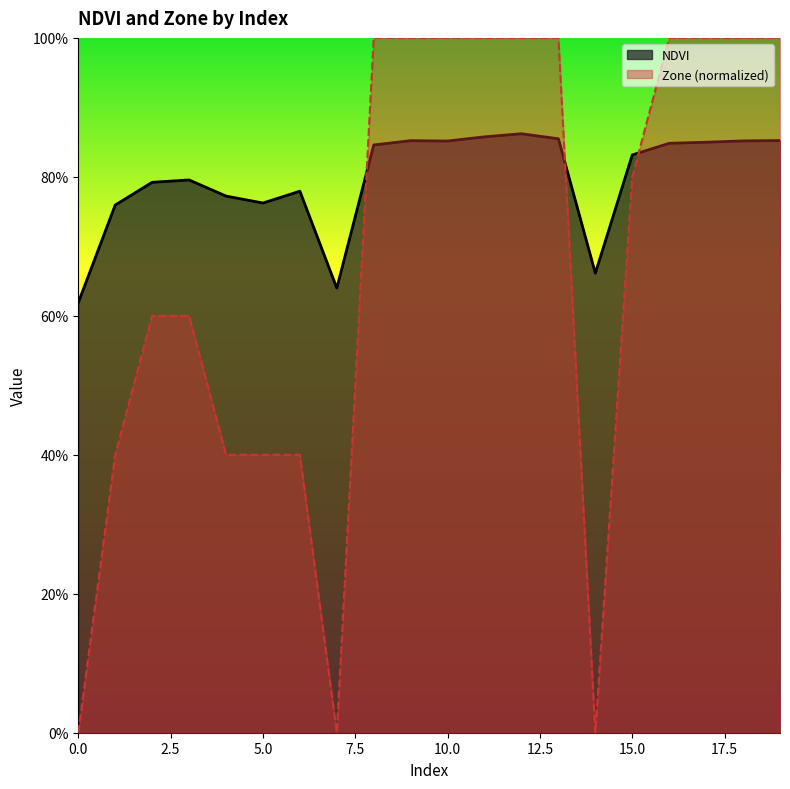

Between 18 and 19, which series saw the biggest shift?

NDVI